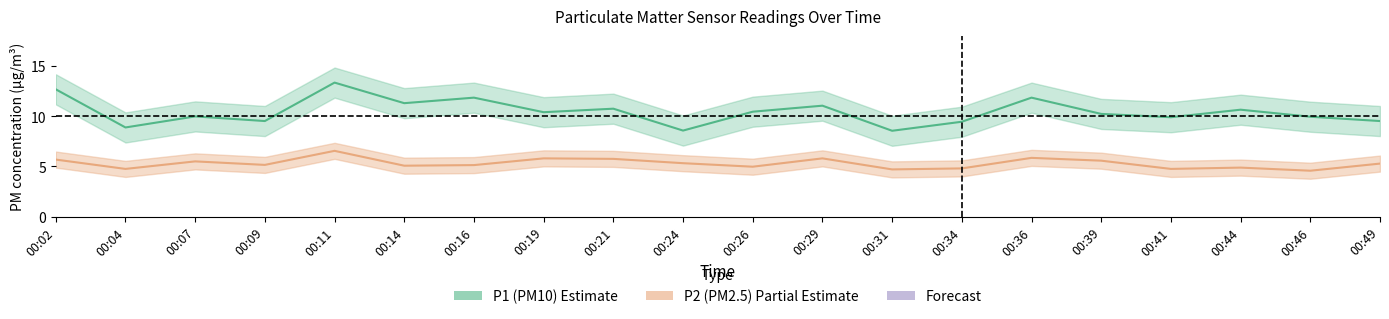

How many lines are shown in the chart?

2